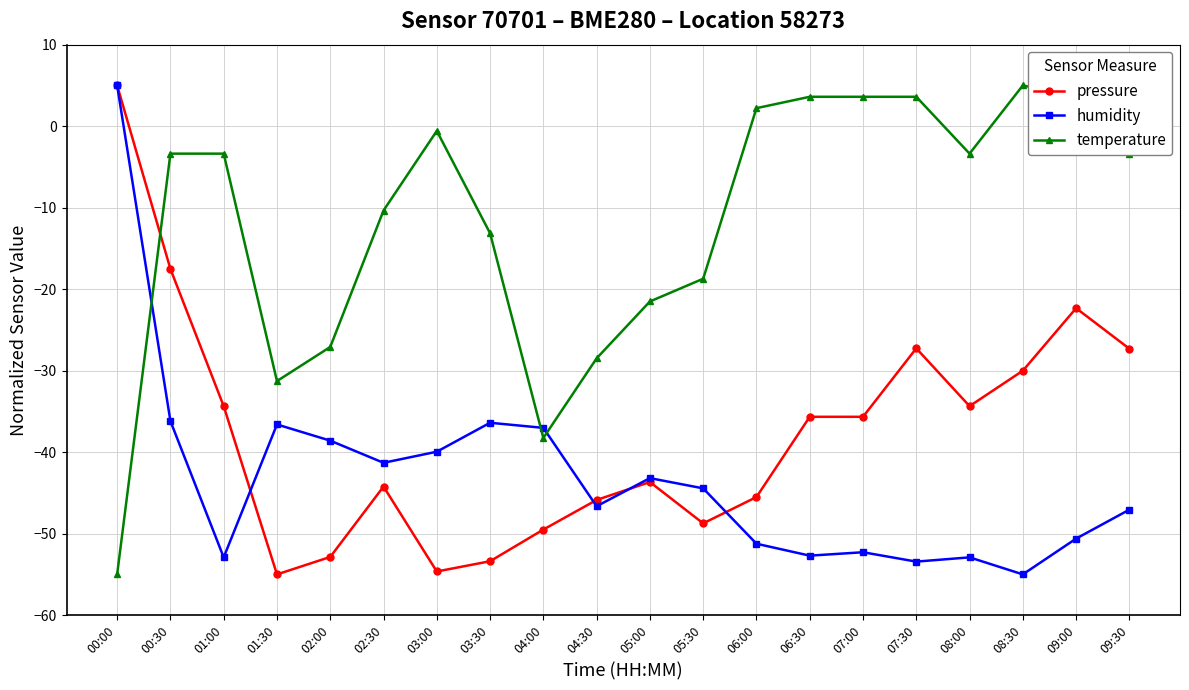

What is the lowest value of the humidity series?

-55.0